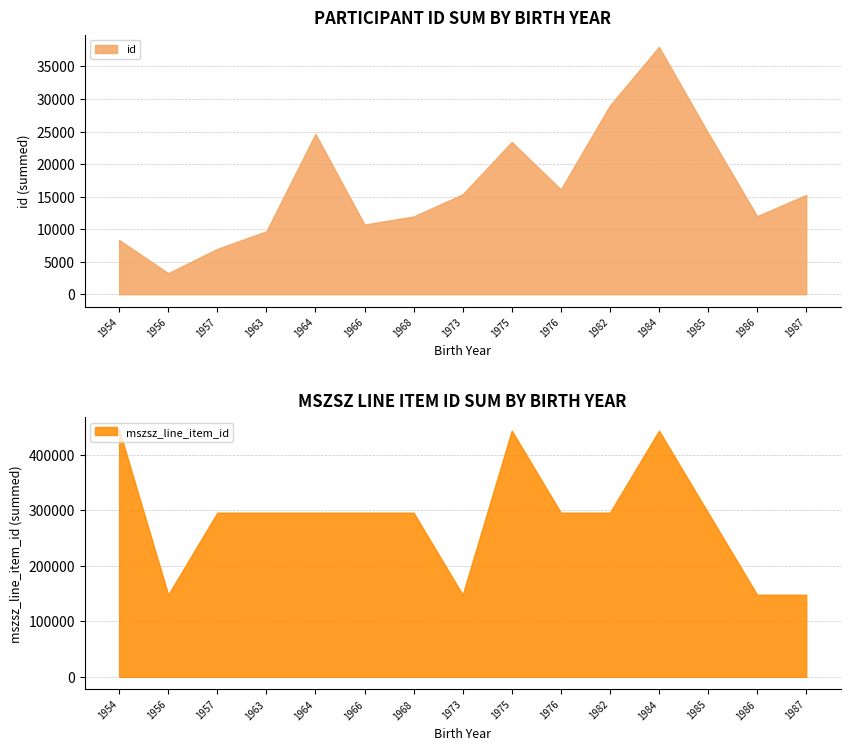

True or false: id and mszsz_line_item_id intersect in this chart.

False